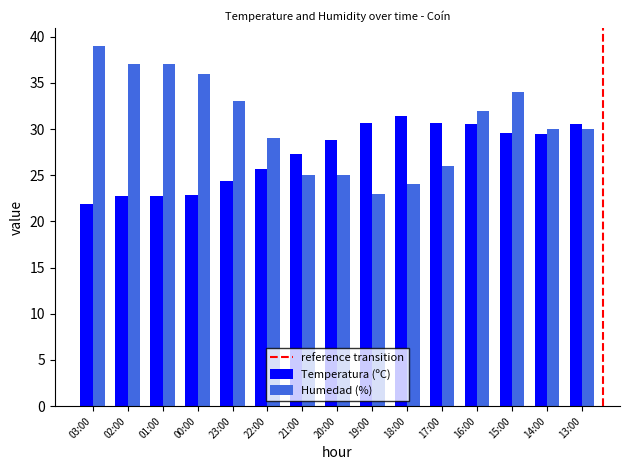

Is it true that Humedad (%) equals 34.0 at 15:00?

True